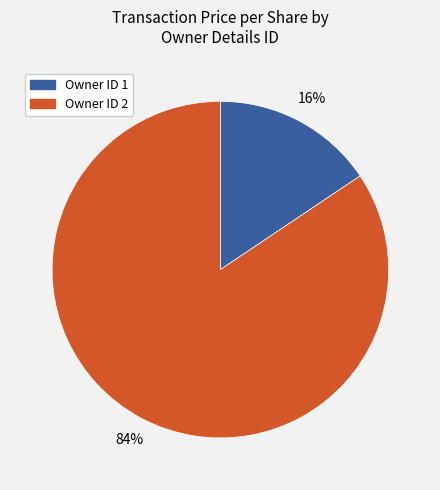

To the nearest percent, what is the average slice percentage?

50%